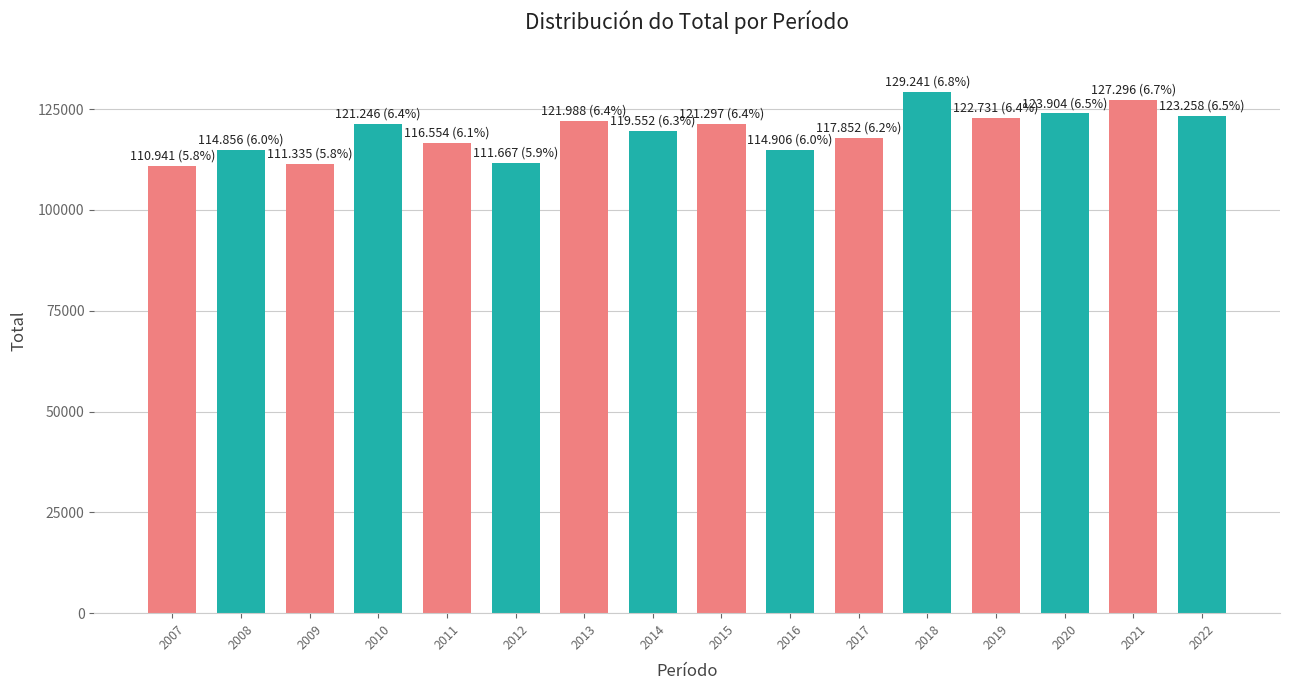

How many data points does each series have?

16